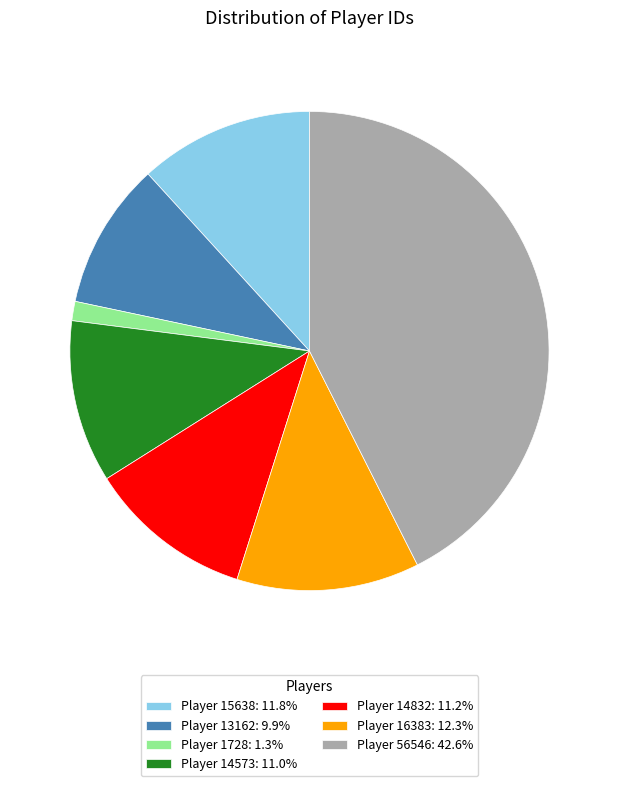

Approximately how many times larger is the value at Player 13162: 9.9% compared to Player 16383: 12.3%?

0.8